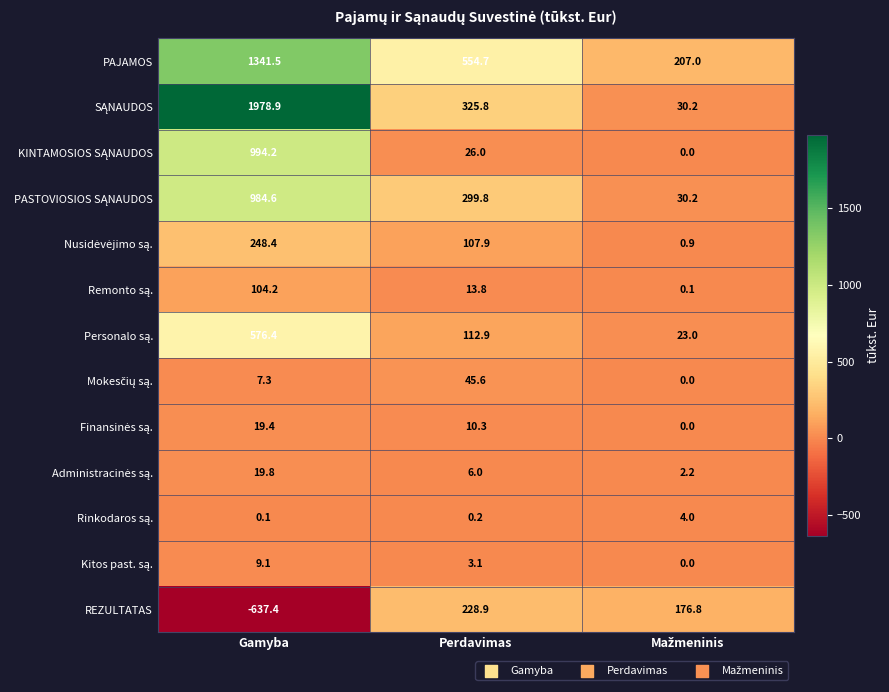

What is the smallest value displayed?

-637.4